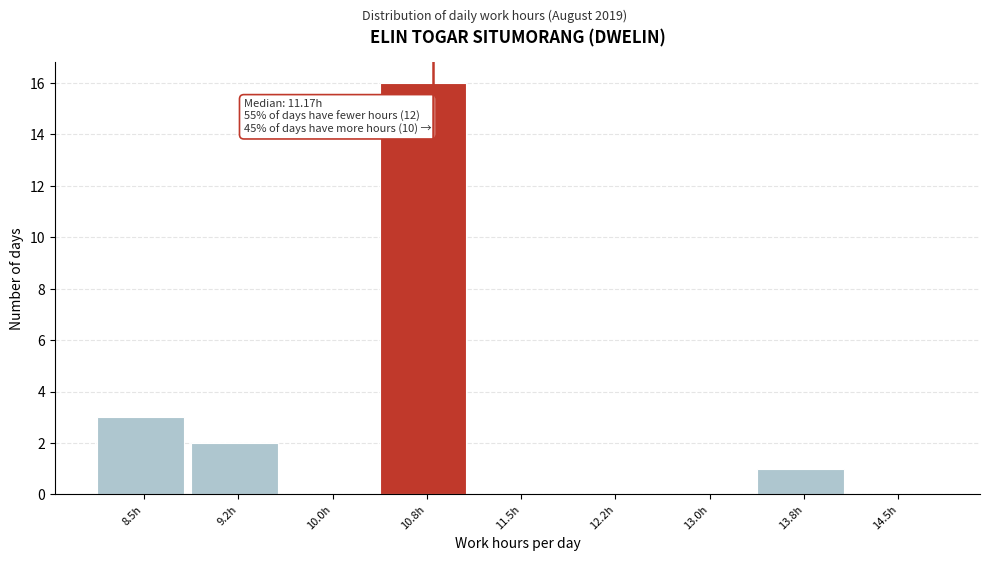

Reading left to right, what are all the values shown in this chart?

8.5h=3	9.2h=2	10.0h=0	10.8h=16	11.5h=0	12.2h=0	13.0h=0	13.8h=1	14.5h=0